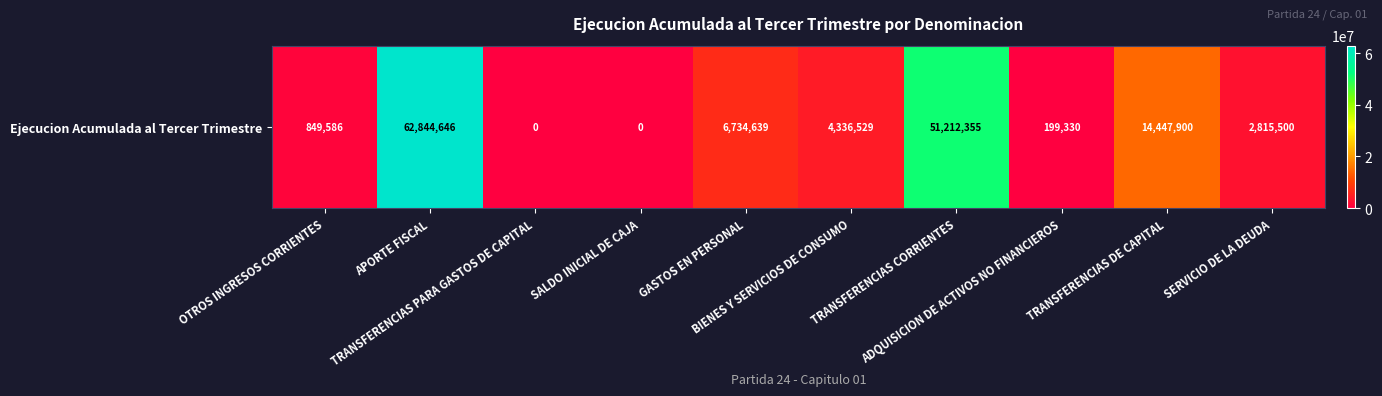

How many positive values are there?

8